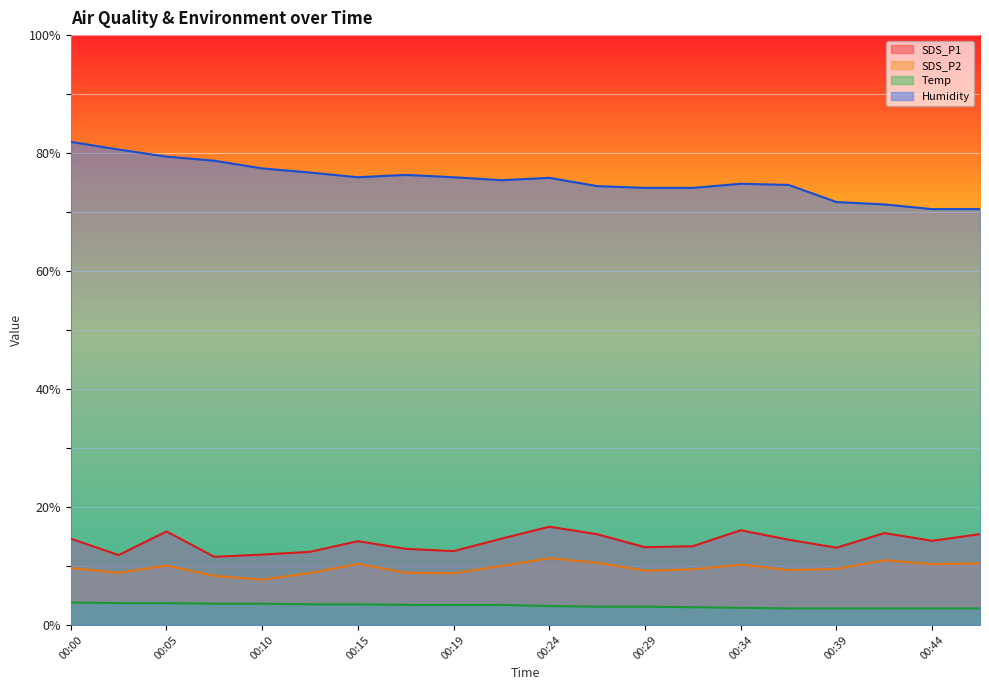

Rank the series at 00:46 from highest to lowest value.

Humidity, SDS_P1, SDS_P2, Temp